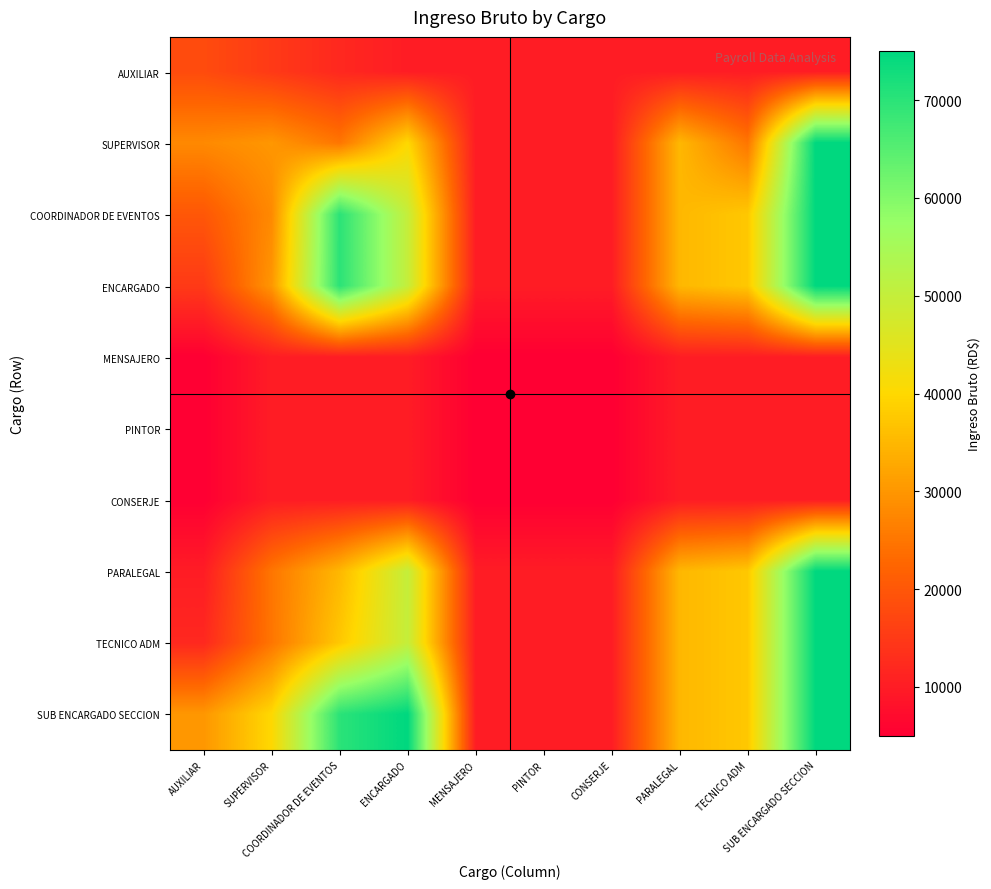

How many series are shown in this chart?

10